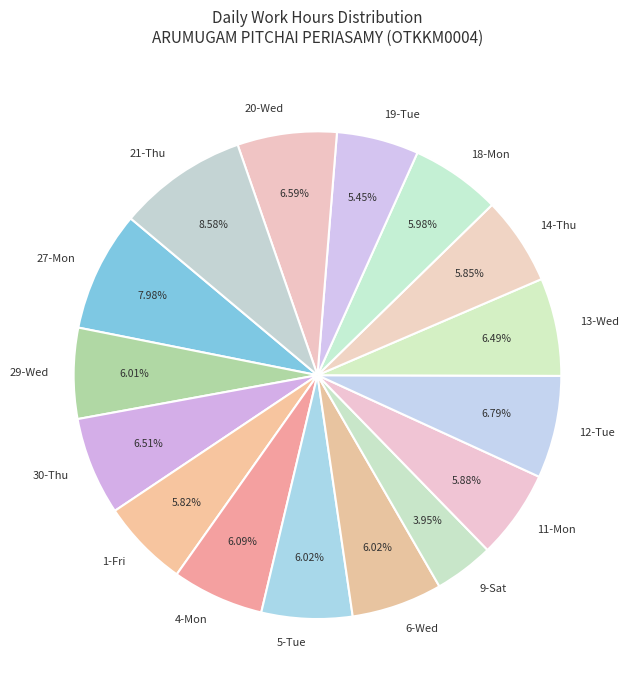

What is the largest slice in the pie chart?

21-Thu